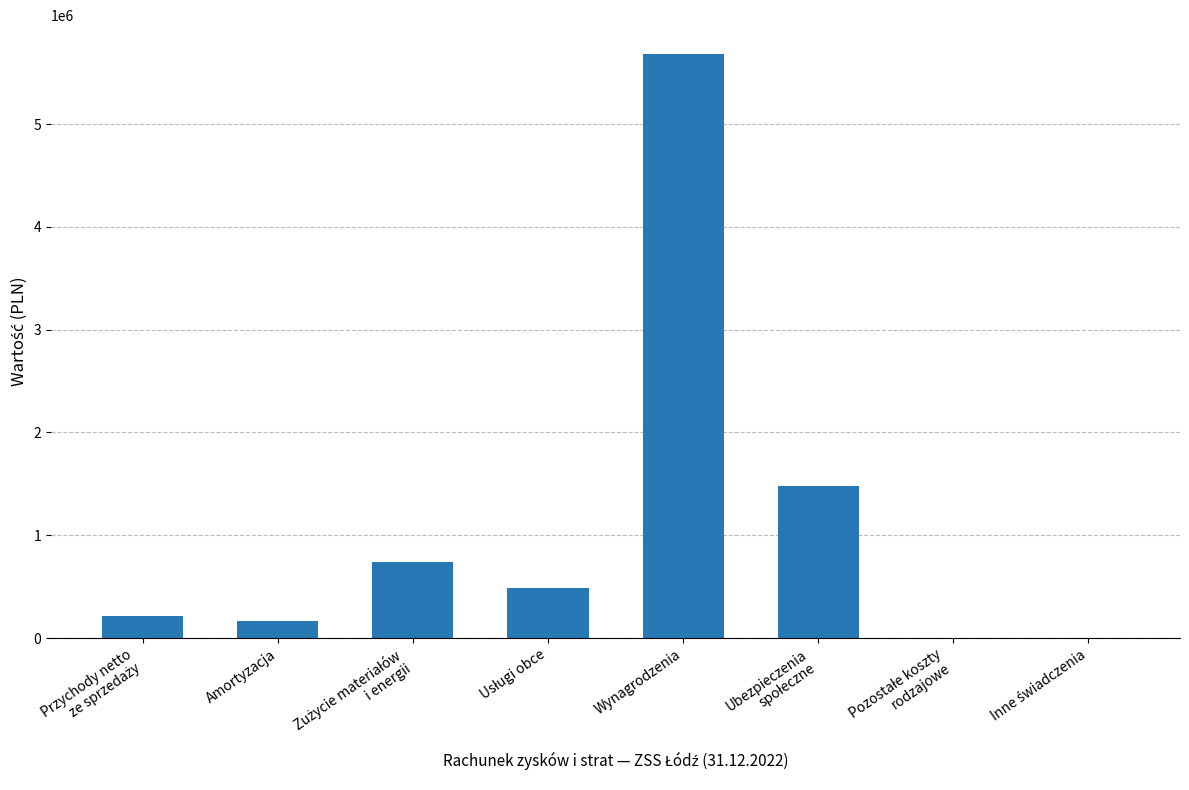

What is the change in value from Amortyzacja to Wynagrodzenia?

+5506448.4